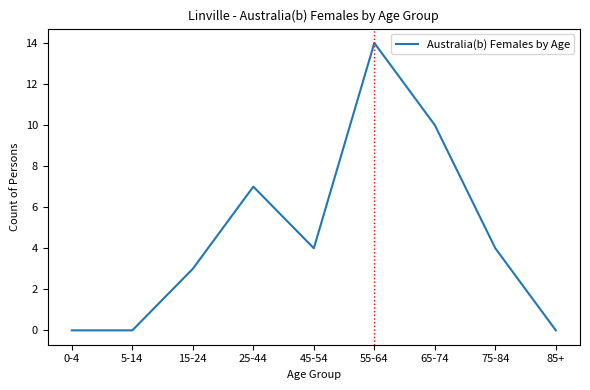

Which label corresponds to the largest value in the chart?

55-64